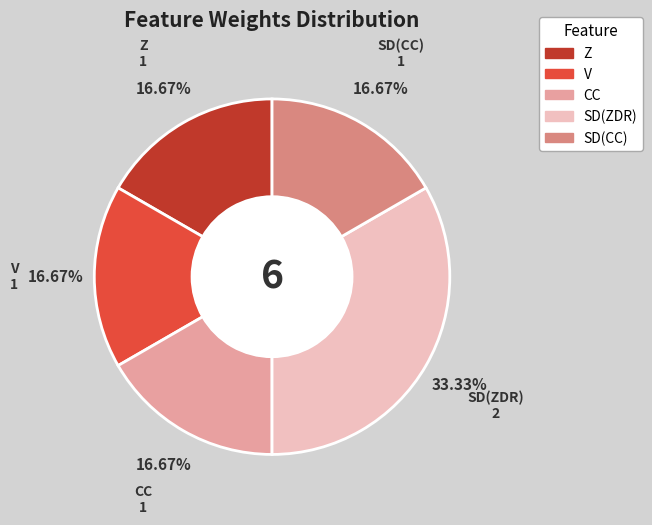

Which has a higher value, CC or SD(ZDR)?

SD(ZDR)